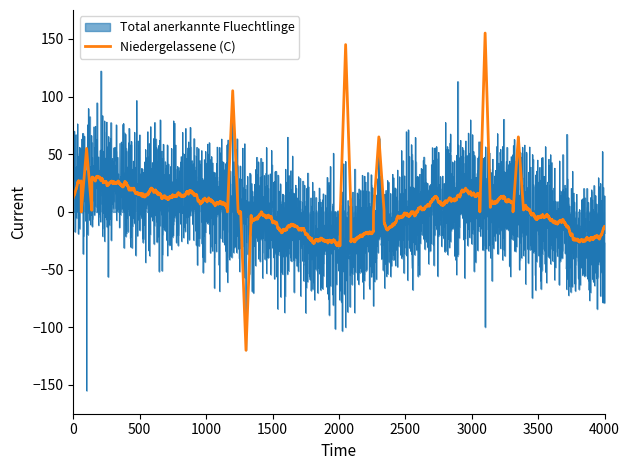

What is the lowest value of the Niedergelassene (C) series?

-120.0